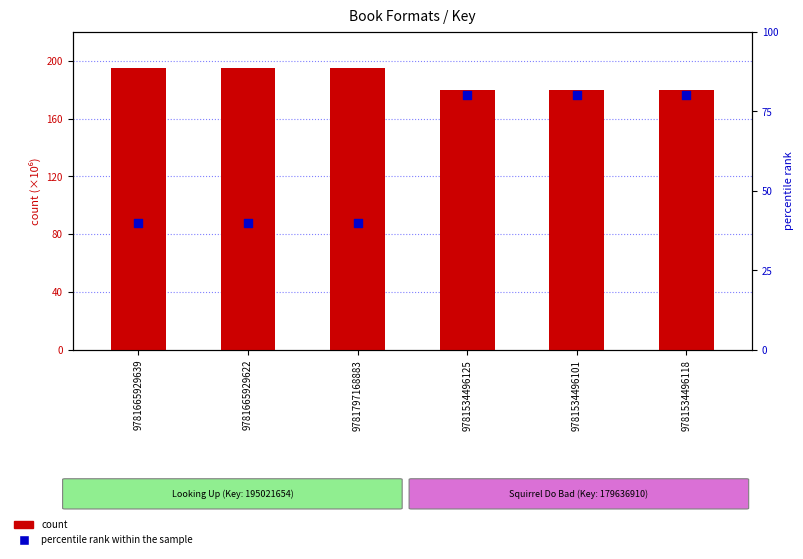

Which series has the largest total across all categories?

count